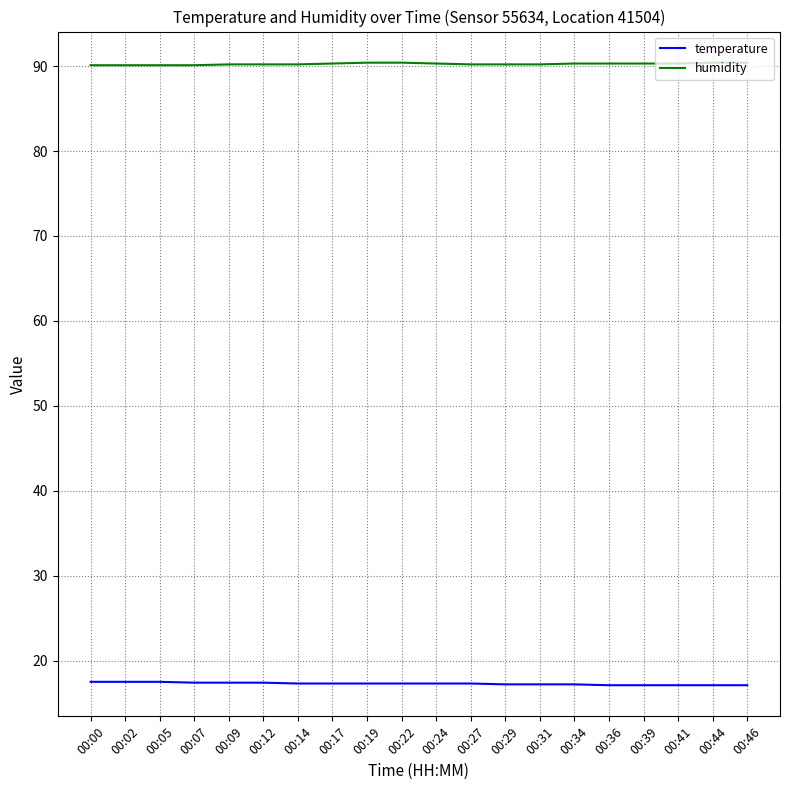

True or false: temperature has a value of 10.1 at 00:29.

False